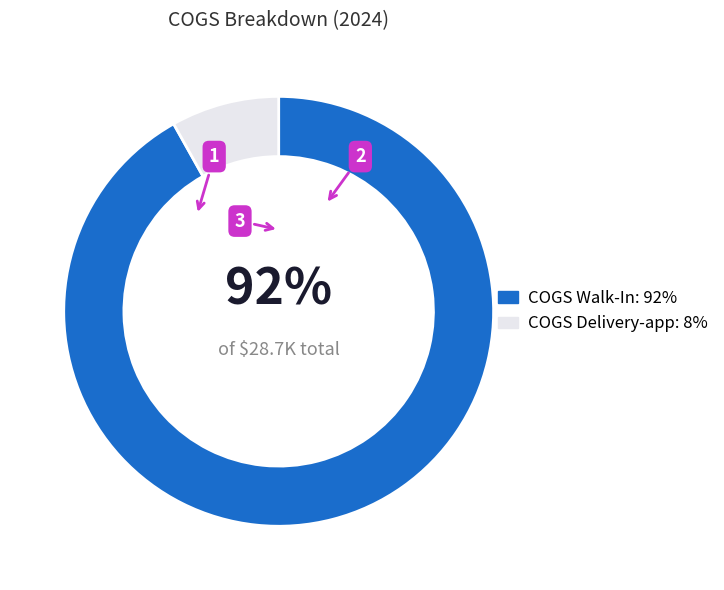

Rank the categories by value from highest to lowest.

COGS Walk-In, COGS Delivery-app